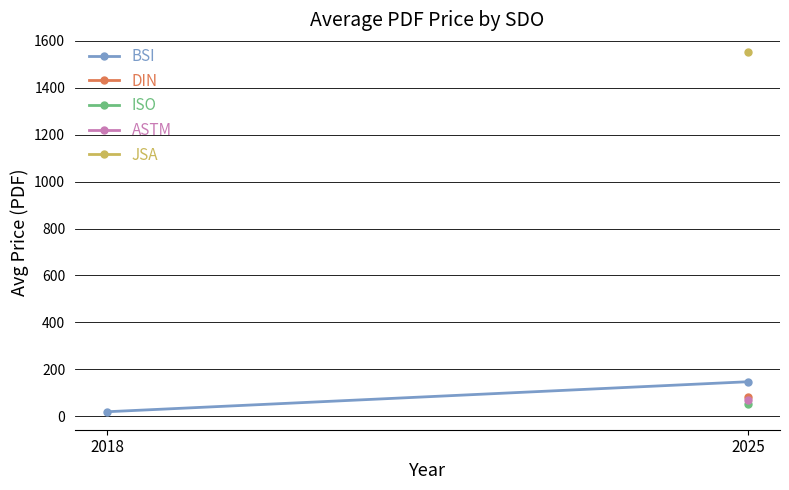

At how many categories does at least one series exceed 973?

1